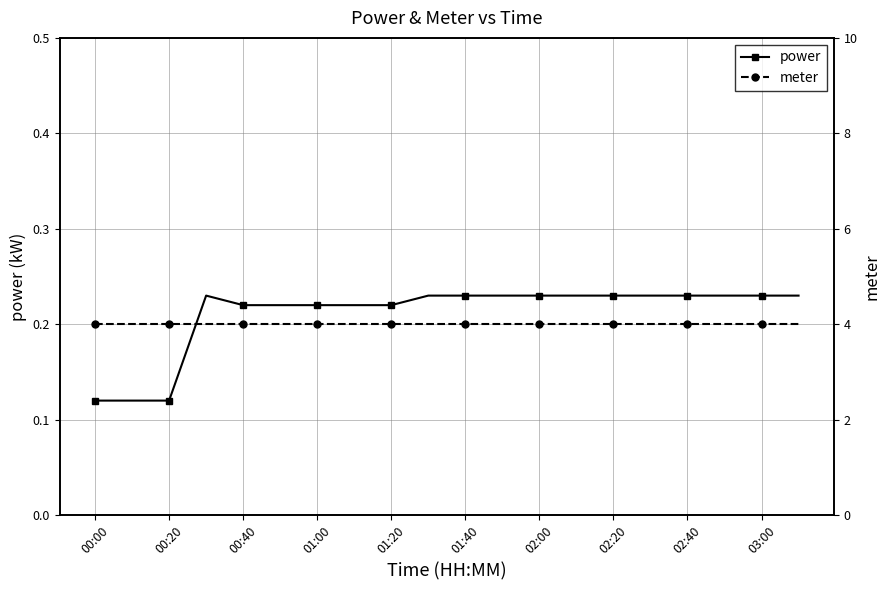

How many power values are between 0 and 1?

20